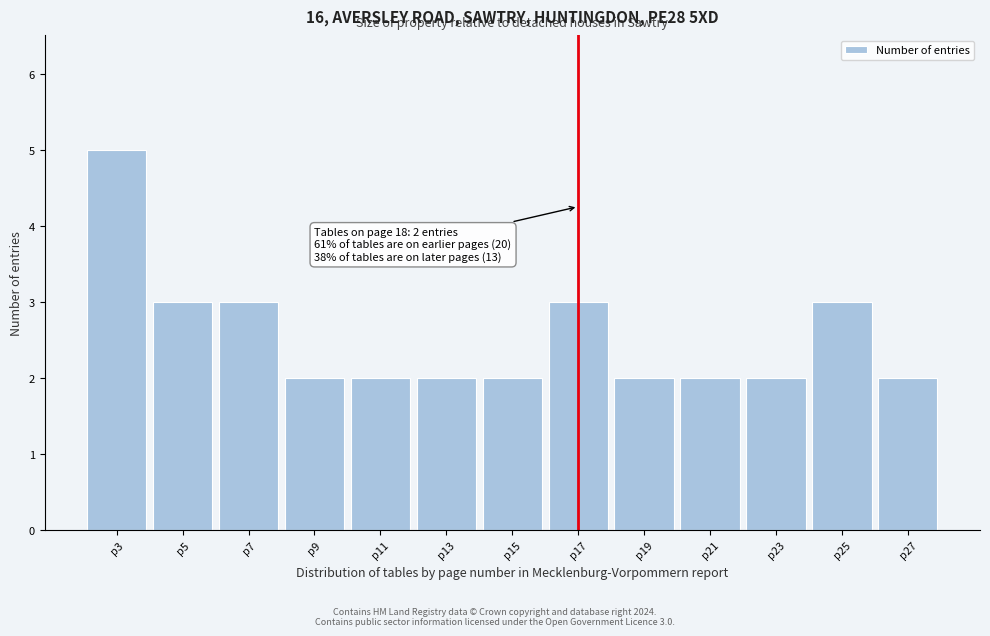

Reading left to right, extract all data points from this chart.

p3=5	p5=3	p7=3	p9=2	p11=2	p13=2	p15=2	p17=3	p19=2	p21=2	p23=2	p25=3	p27=2